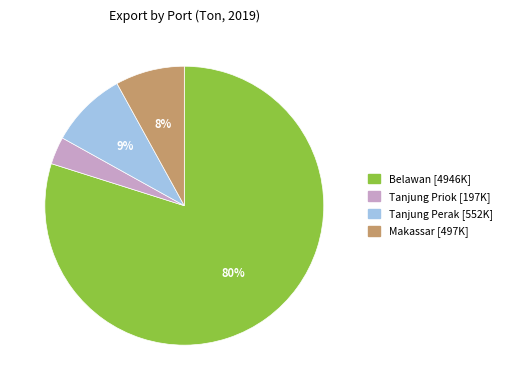

Rank the categories by value from highest to lowest.

Belawan, Tanjung Perak, Makassar, Tanjung Priok